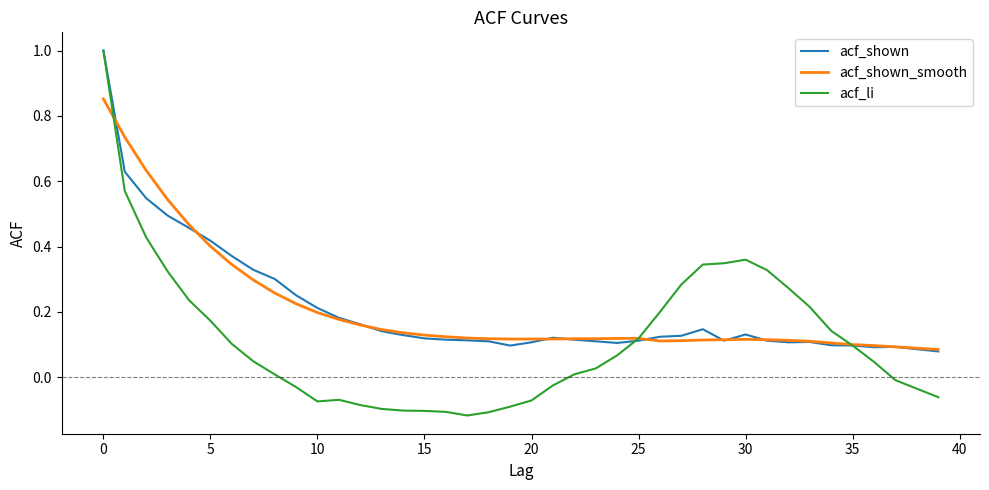

Which series has the largest range (max minus min)?

acf_li